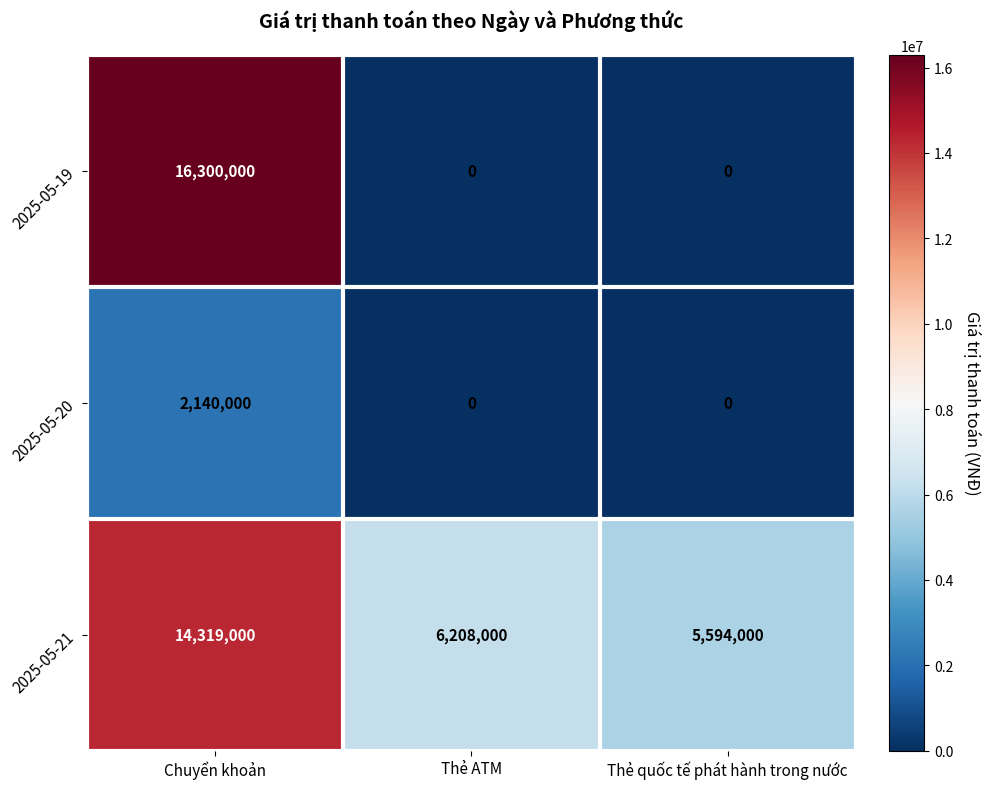

What is the greatest value displayed?

16300000